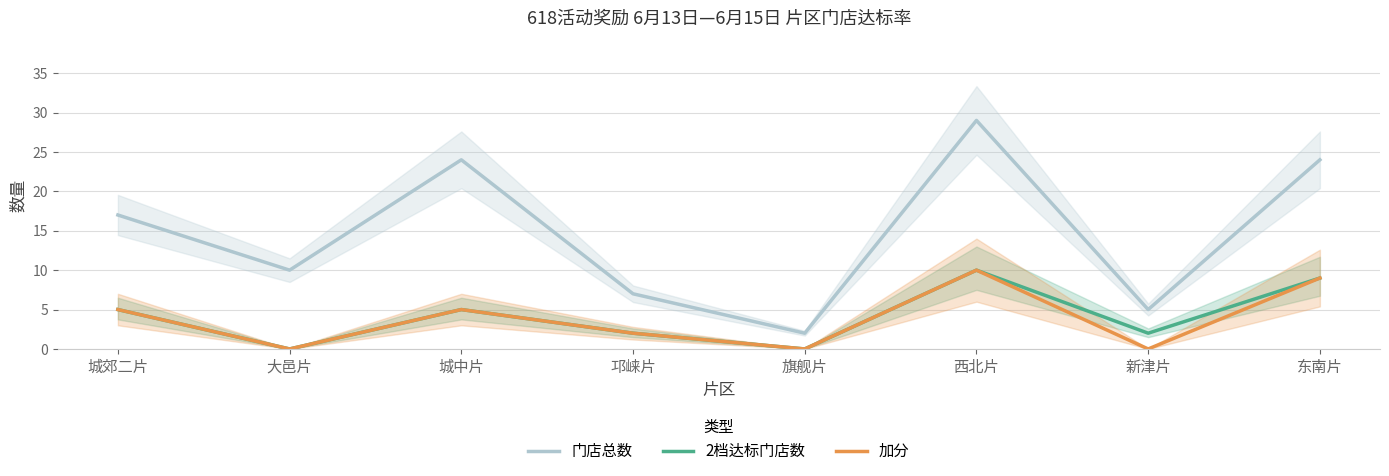

At which label is 加分 closest to 5?

城郊二片